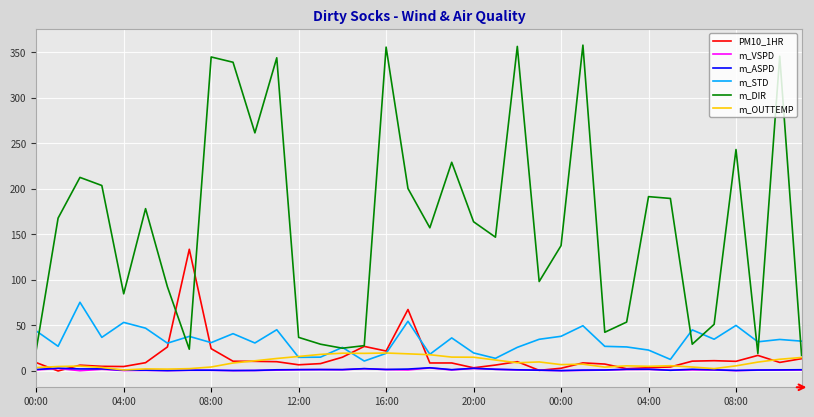

Which series has the largest total across all categories?

m_DIR